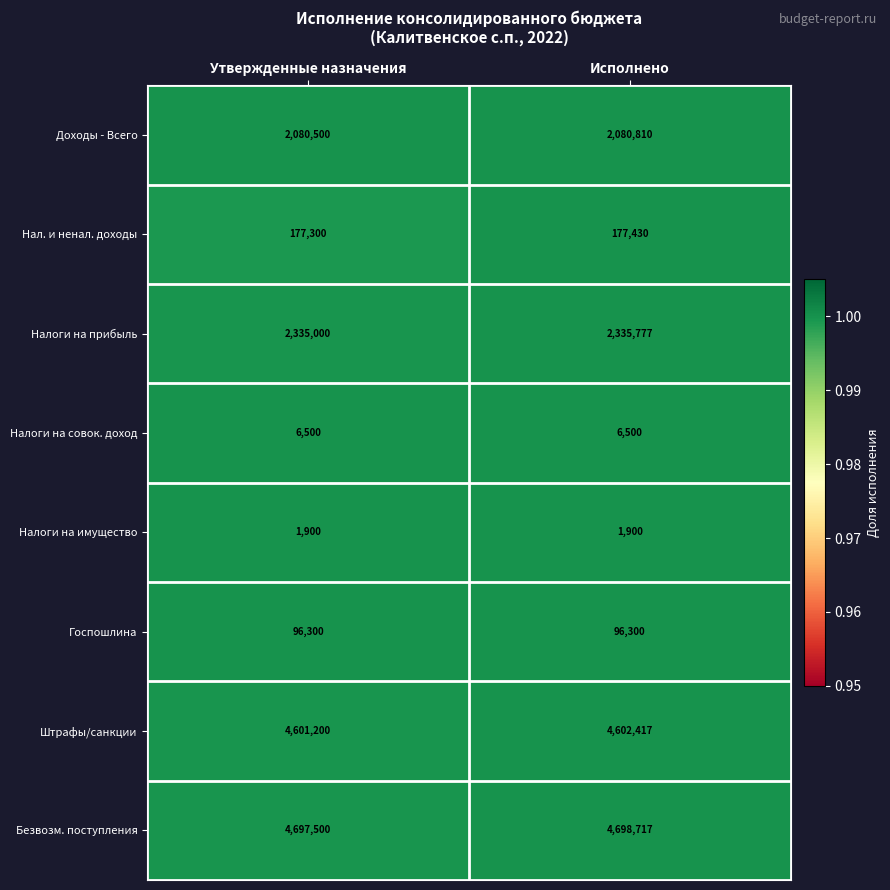

Read the Налоги на прибыль value at Утвержденные назначения.

2335000